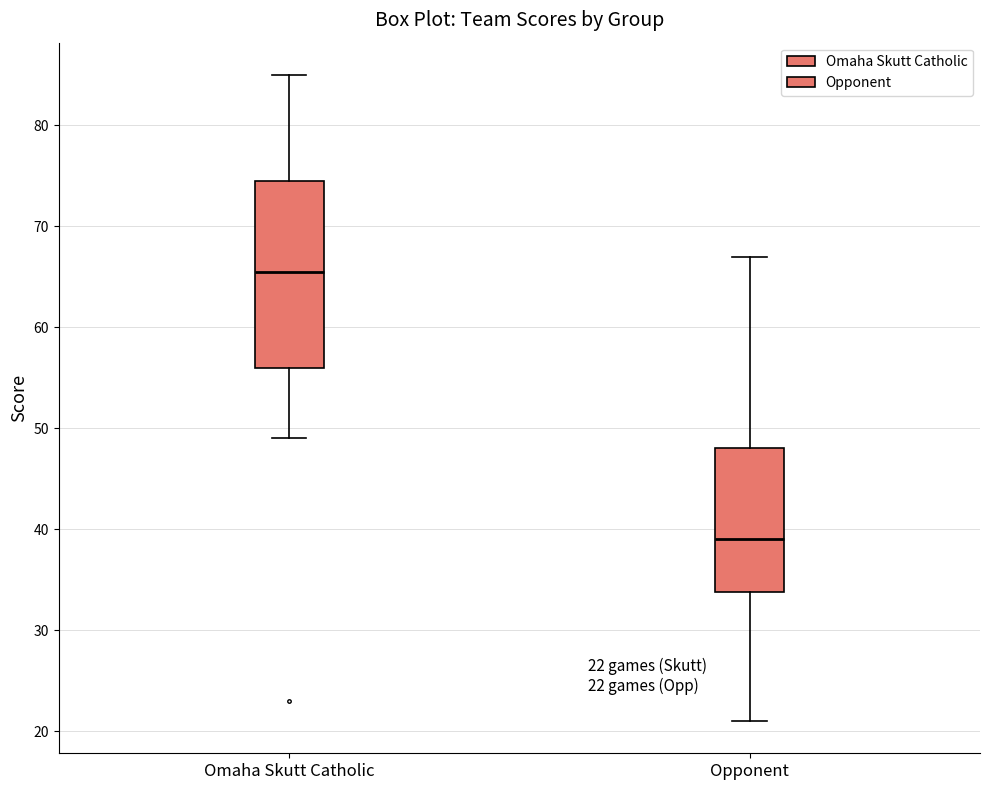

Which box has the lowest median line?

Opponent